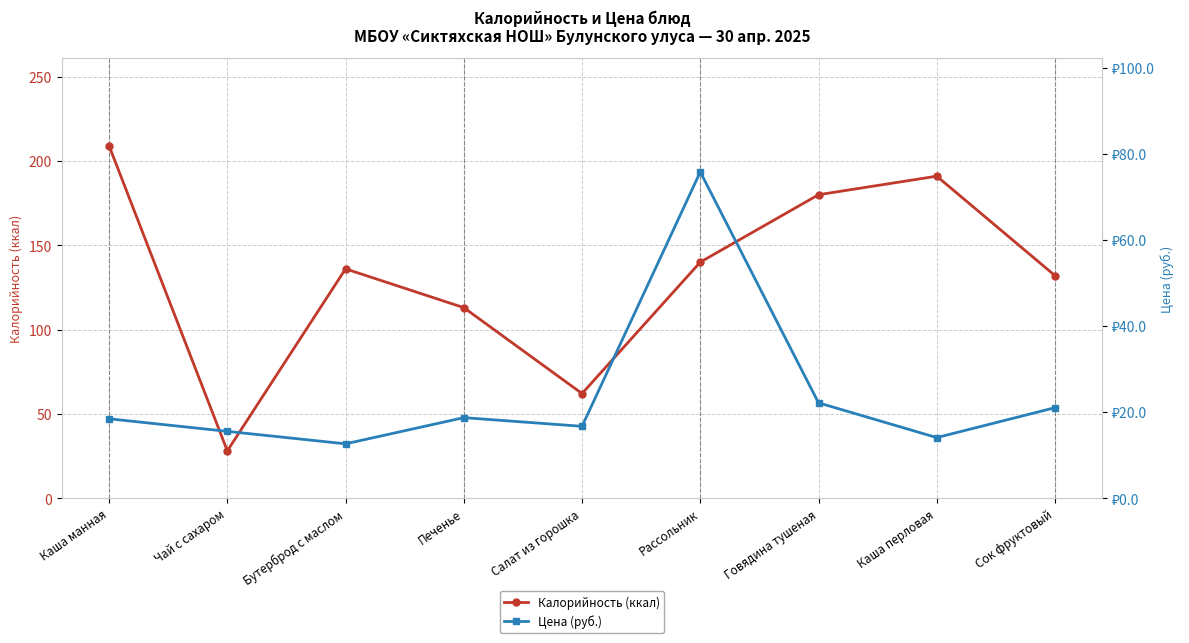

Which series has the largest range (max minus min)?

Калорийность (ккал)